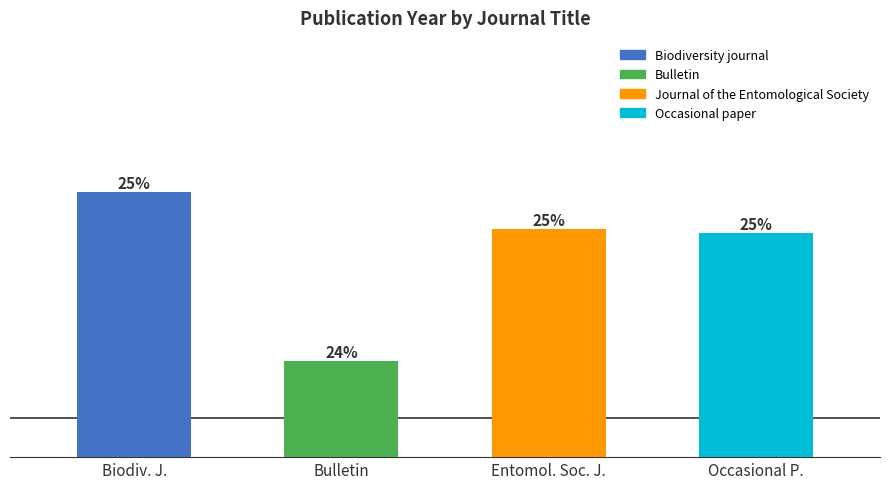

The chart shows a value of 3109 at Bulletin. True or false?

False